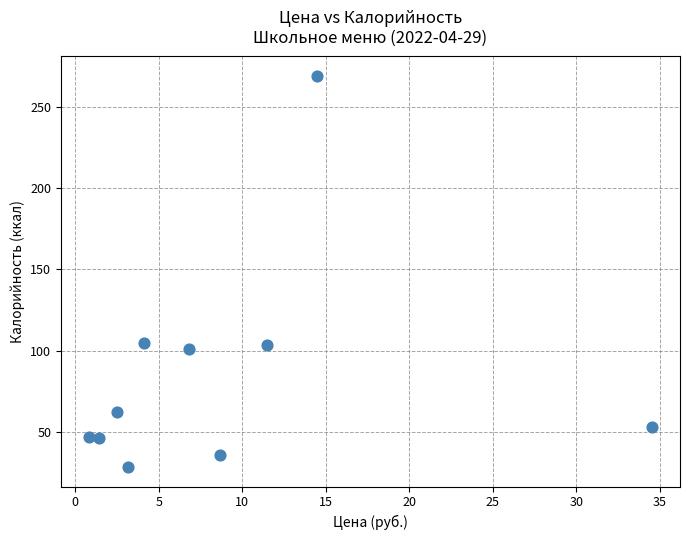

What is the average X value?

8.8